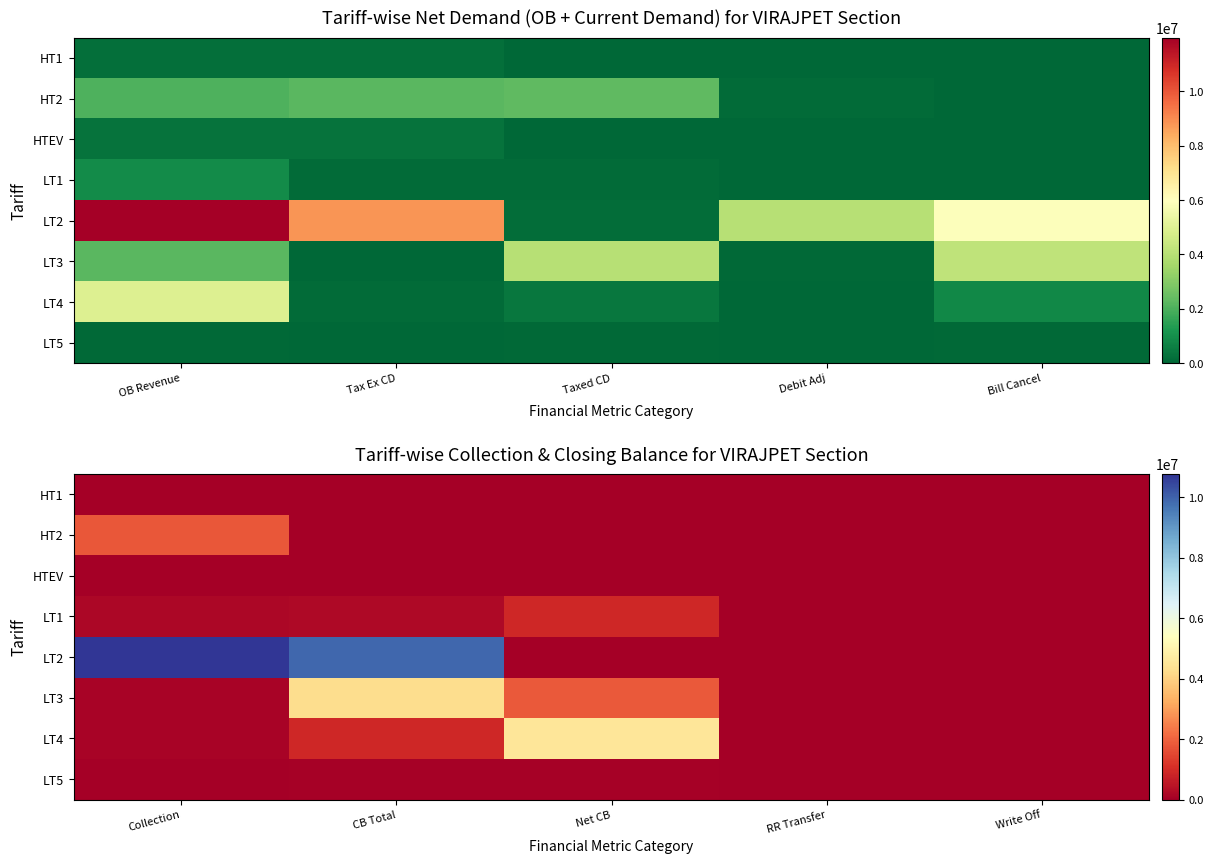

Which series has the widest spread of values?

LT2